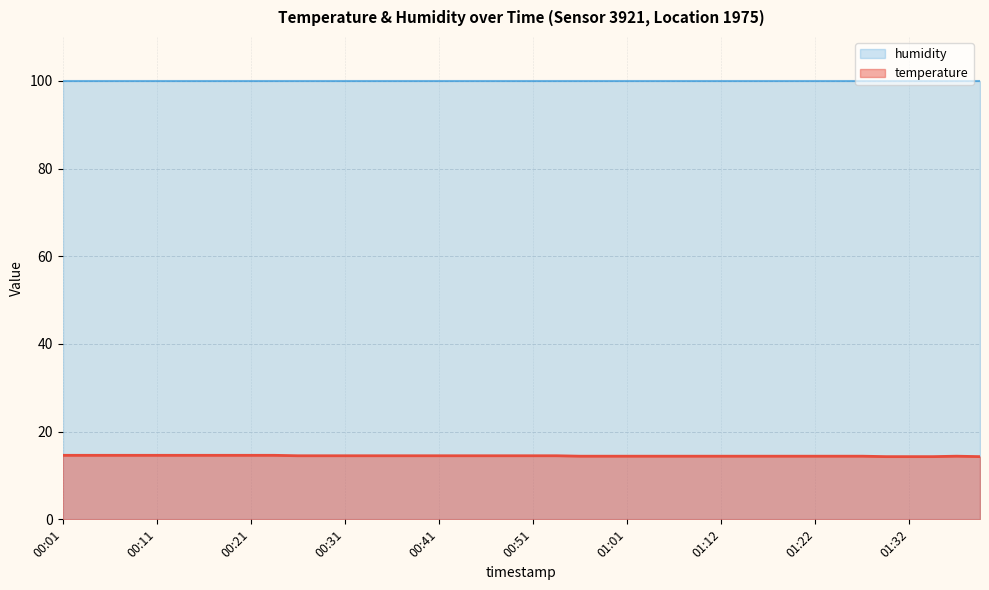

True or false: there are more than 2 points higher than both neighbors.

False